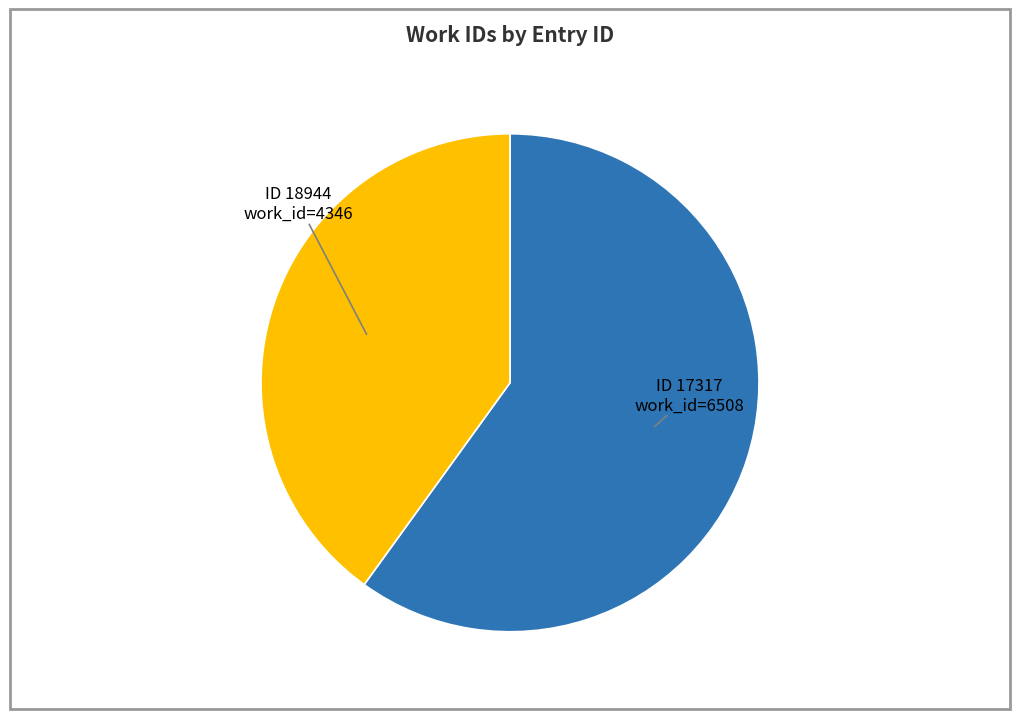

The ID 18944 work_id=4346 slice represents 40% of the pie. True or false?

True